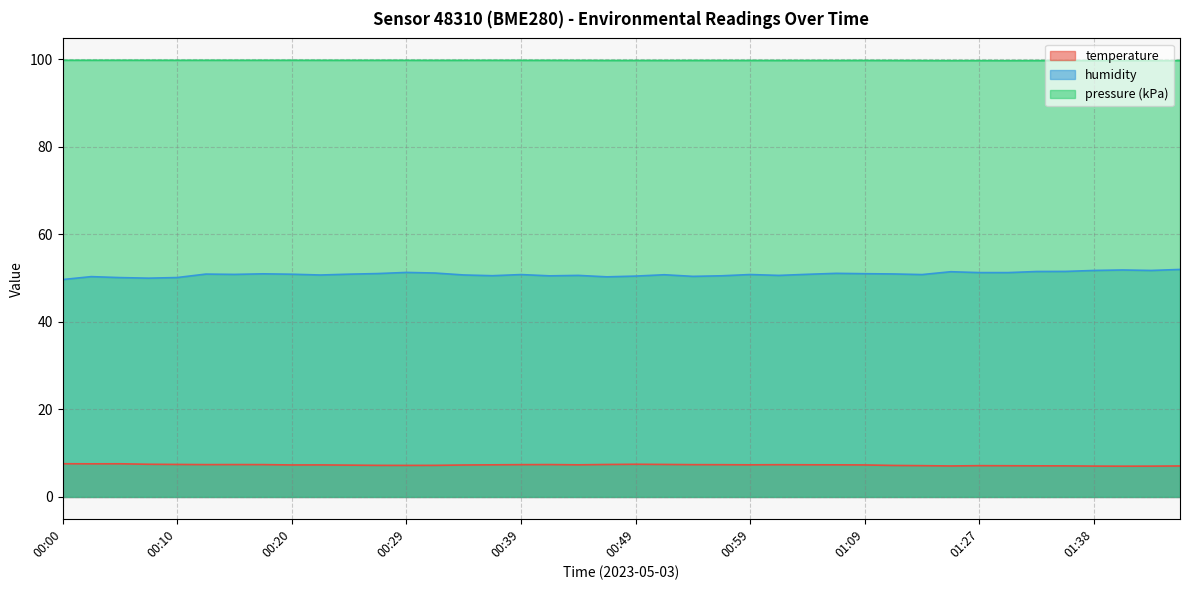

How many interior local valleys does the humidity series have?

10